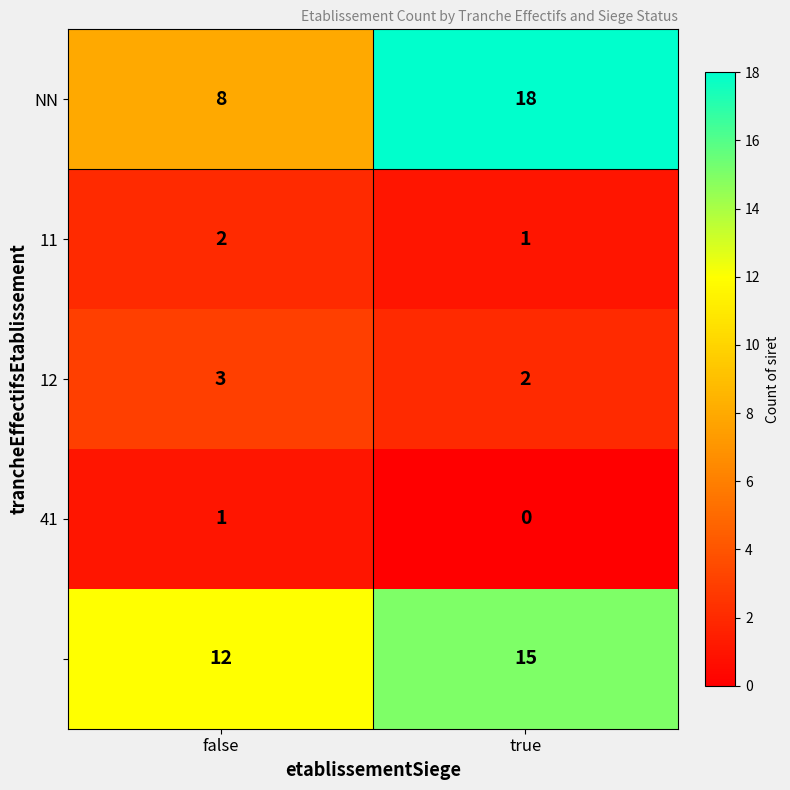

Which label corresponds to the largest value in the chart?

true